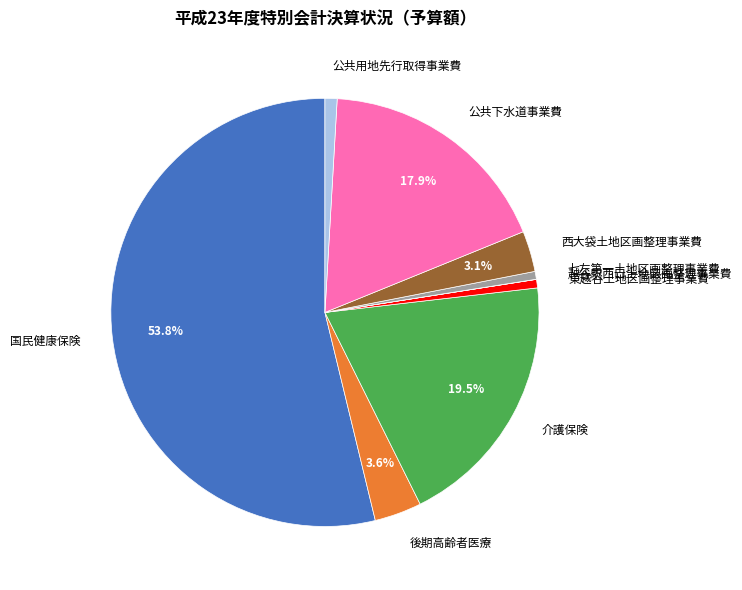

Do 公共用地先行取得事業費 and 国民健康保険 together represent more than half of the pie?

Yes